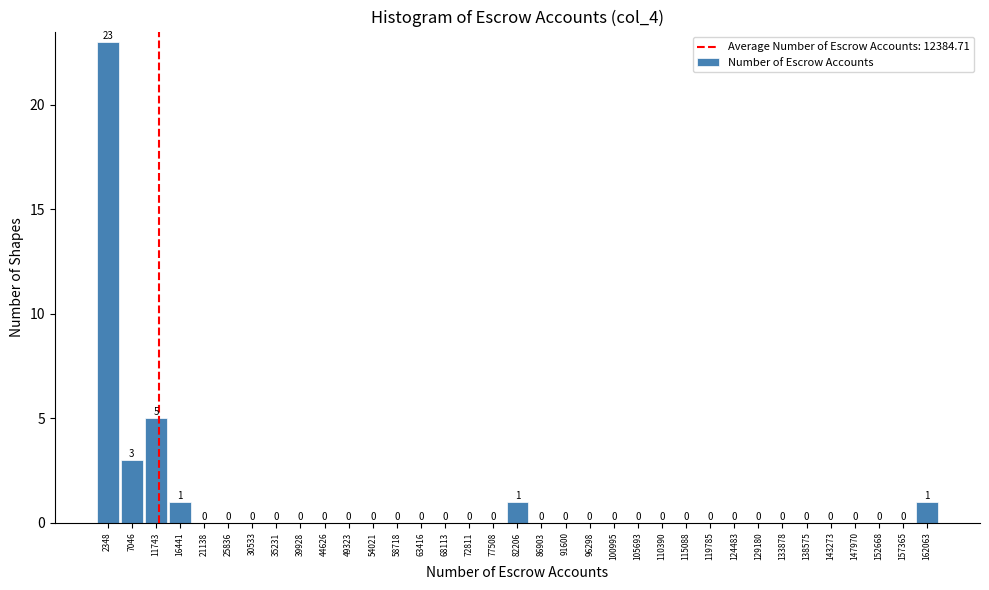

Which range on the x-axis has the tallest bar?

0 to 4500